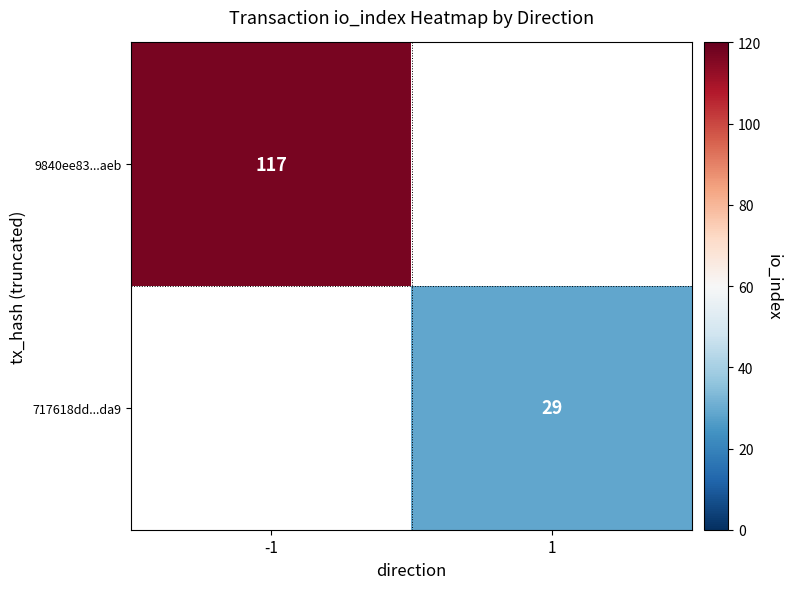

Is it true that 9840ee83...aeb equals 31 at -1?

False